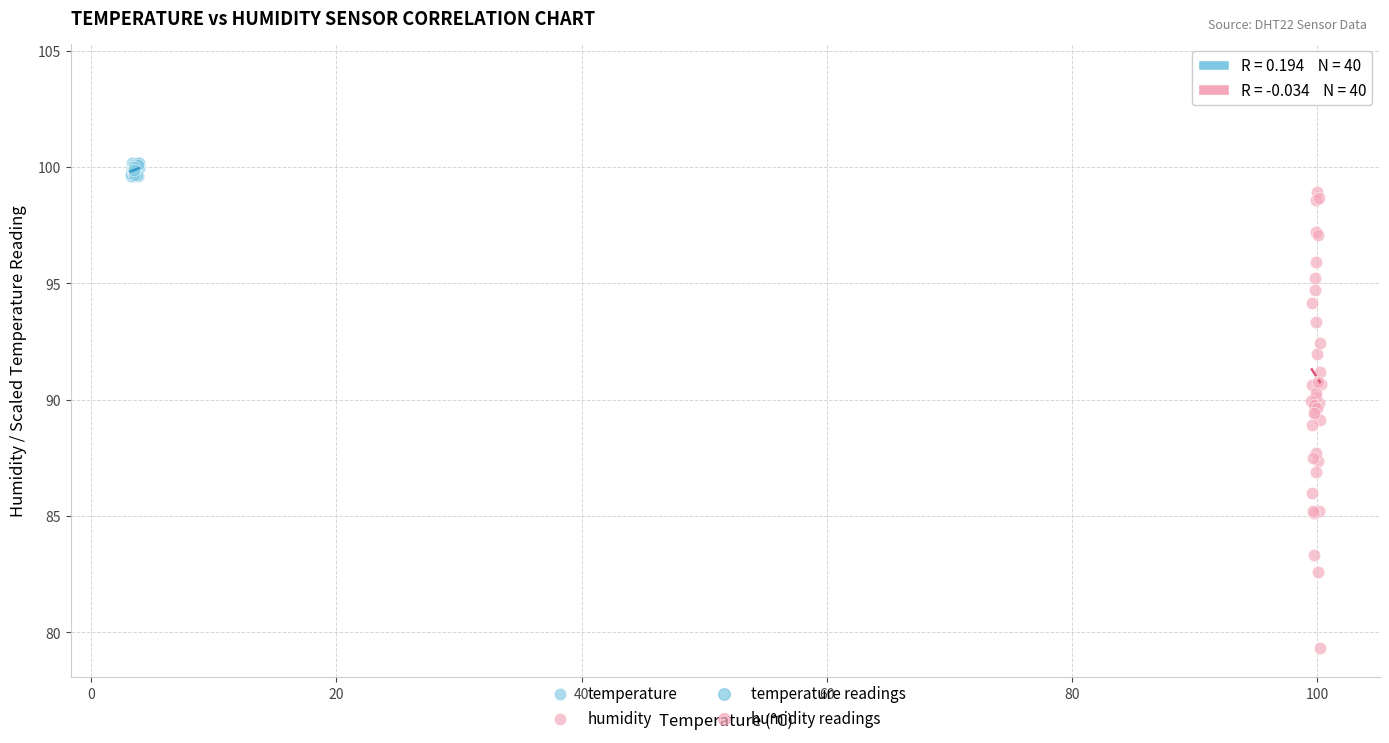

Which series reaches the minimum Y coordinate?

humidity